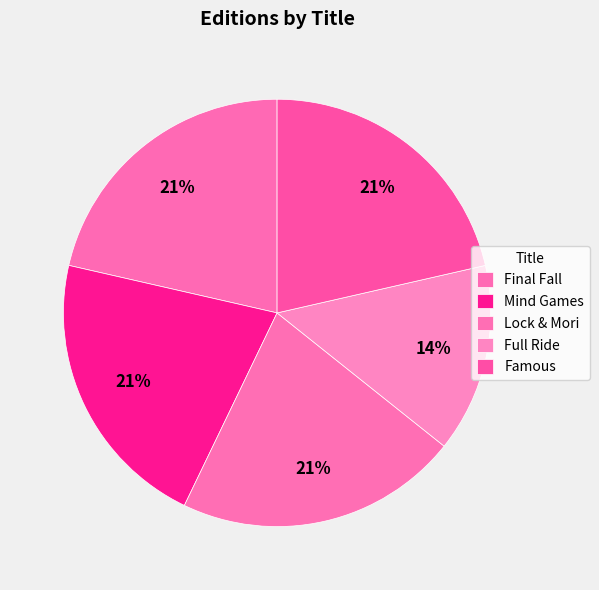

To the nearest percent, what is the combined percentage of Mind Games and Famous?

43%